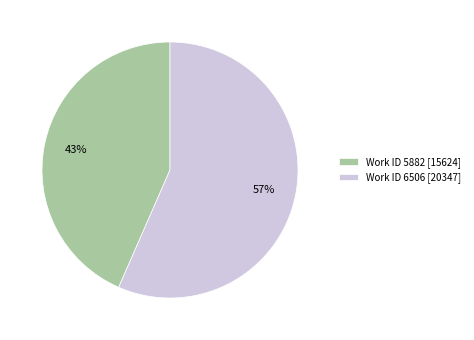

Count the number of slices in the pie.

2